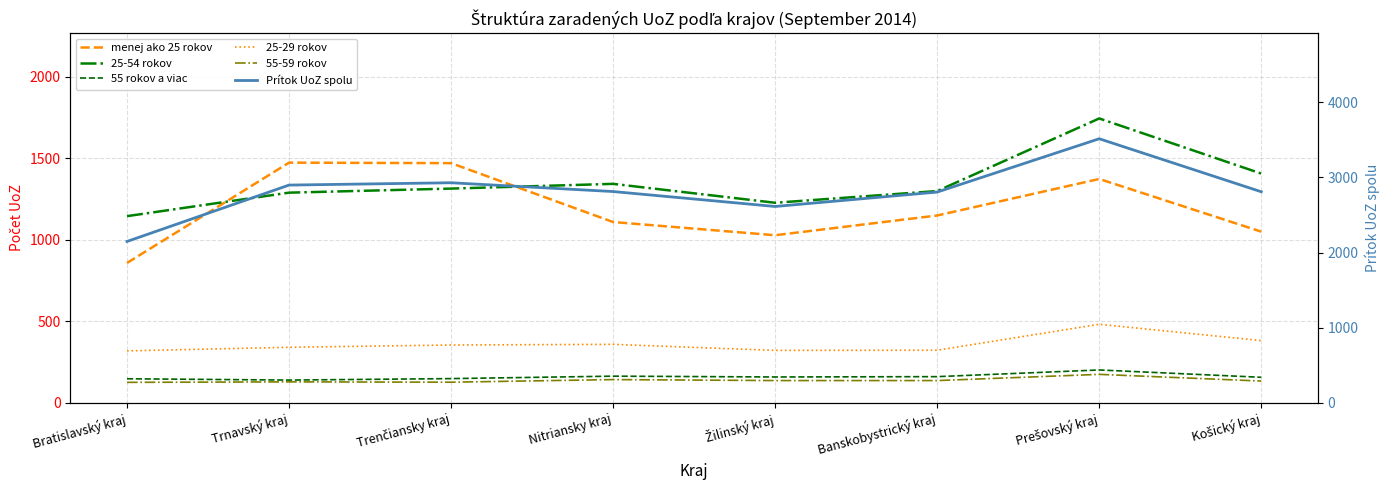

Between Trnavský kraj and Nitriansky kraj, which series saw the biggest shift?

menej ako 25 rokov